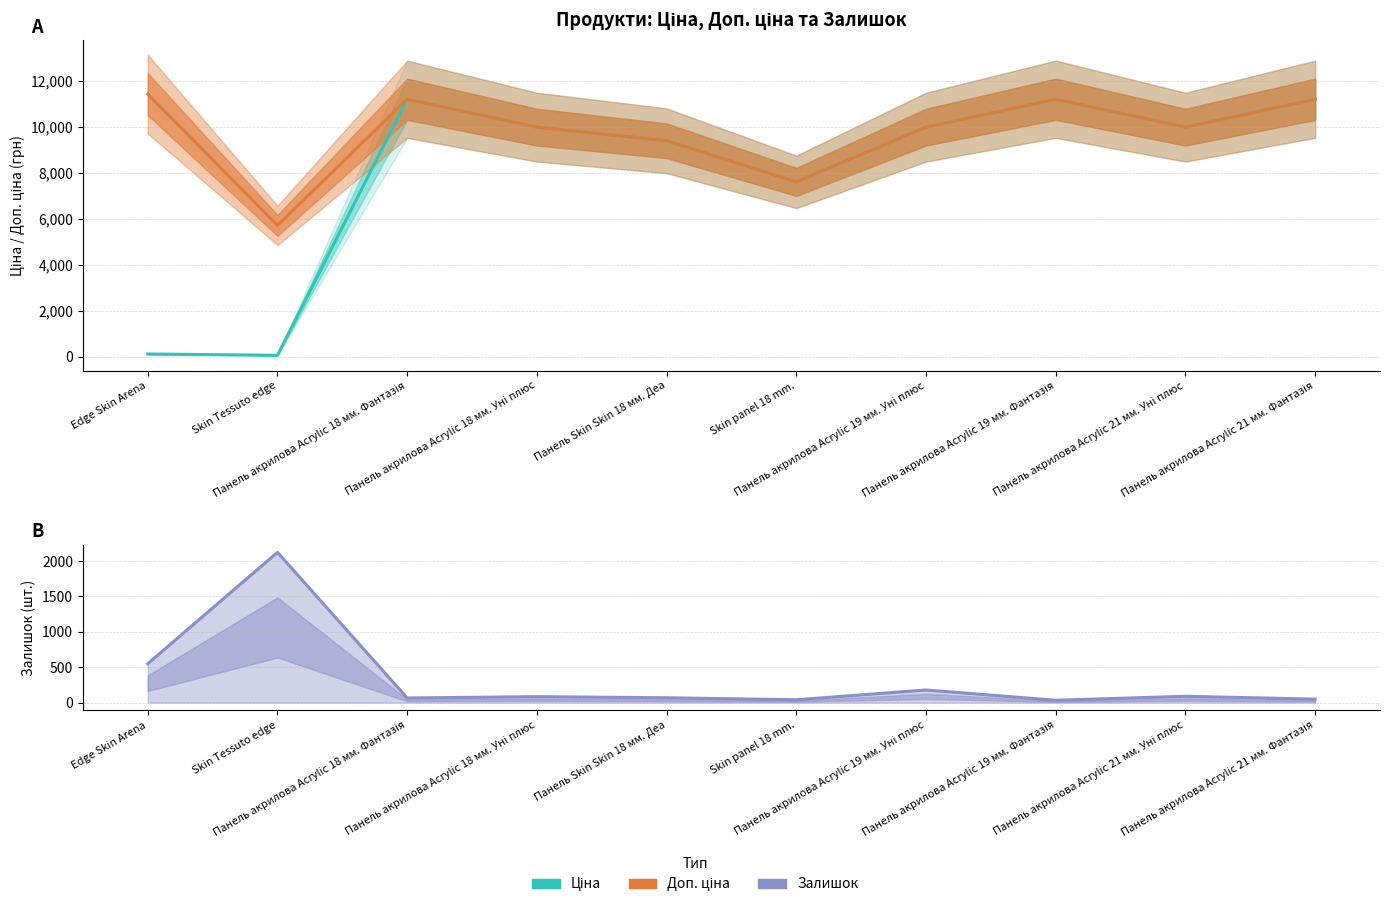

At which label does Ціна reach its minimum?

Skin Tessuto edge